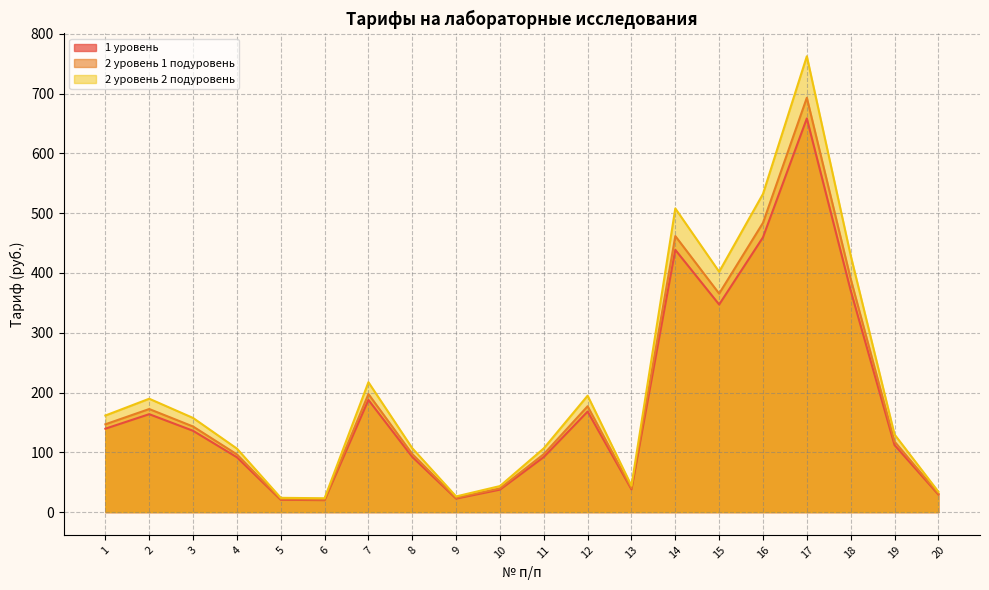

What is the average value of the 1 уровень series?

181.3